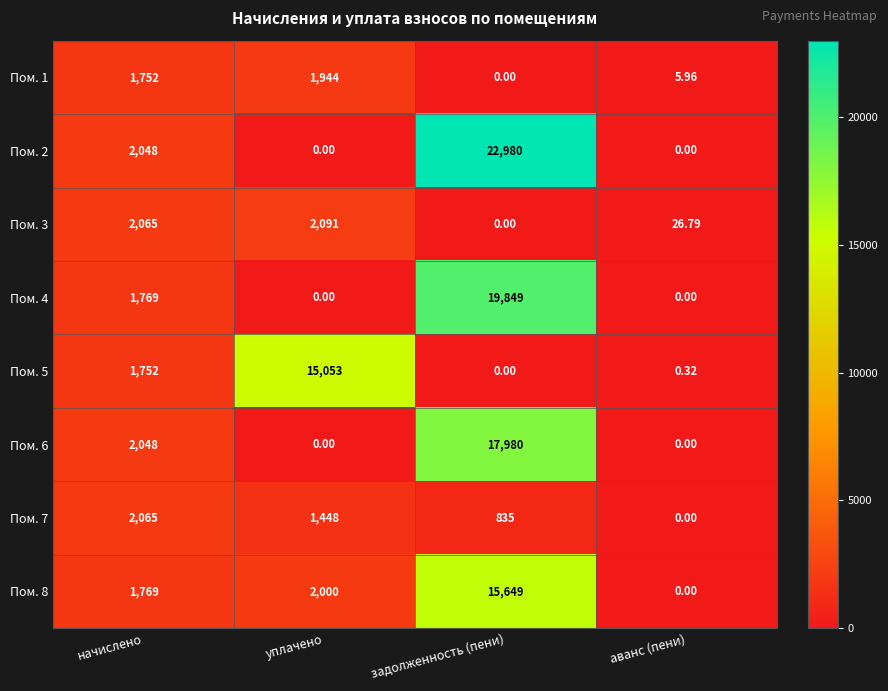

Which category has the highest value in the Пом. 3 series?

уплачено